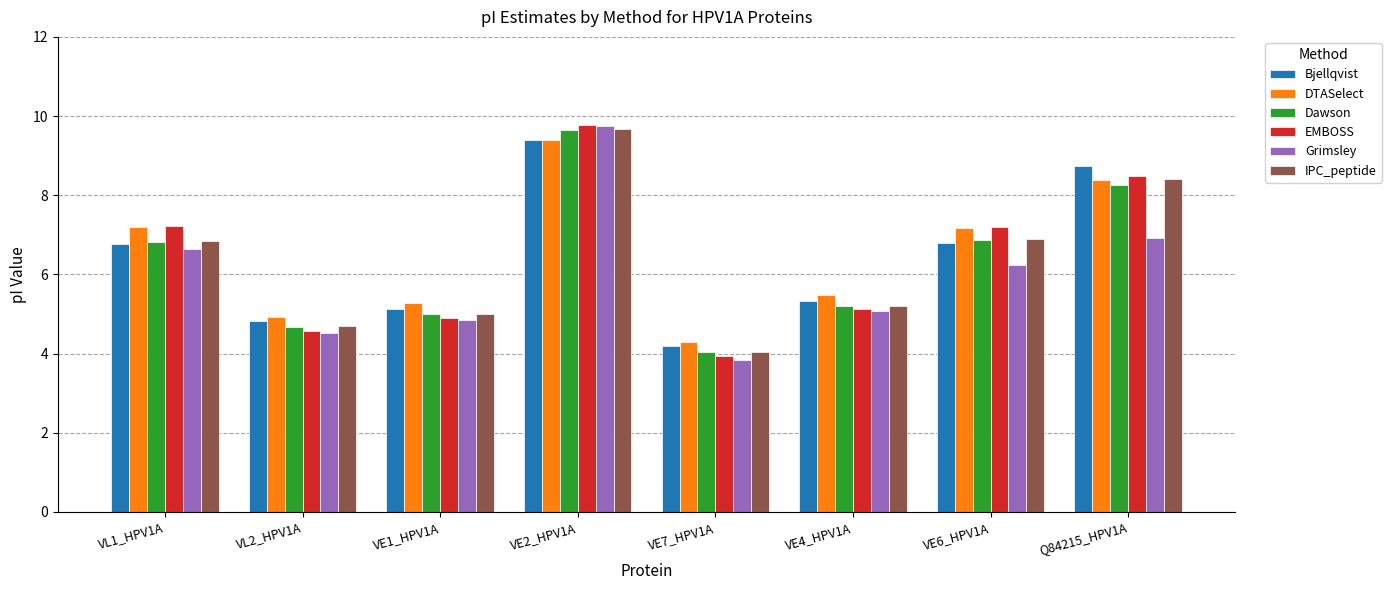

What position from the right is VE2_HPV1A?

5